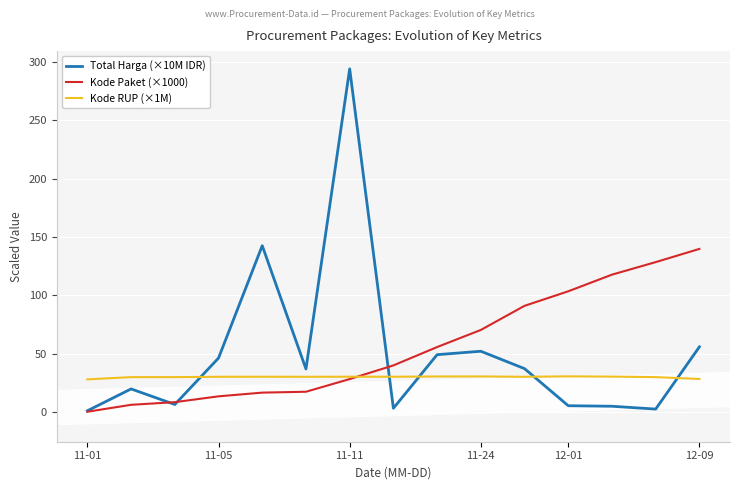

Rank the series by their maximum value, from highest to lowest.

Total Harga (×10M IDR), Kode Paket (×1000), Kode RUP (×1M)